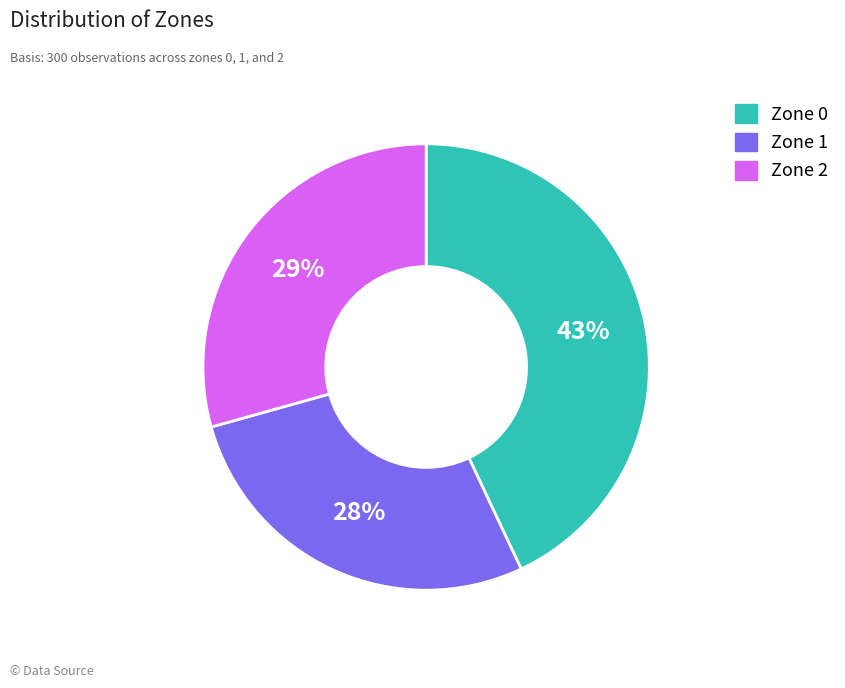

To the nearest percent, what is the combined percentage of Zone 1 and Zone 0?

71%